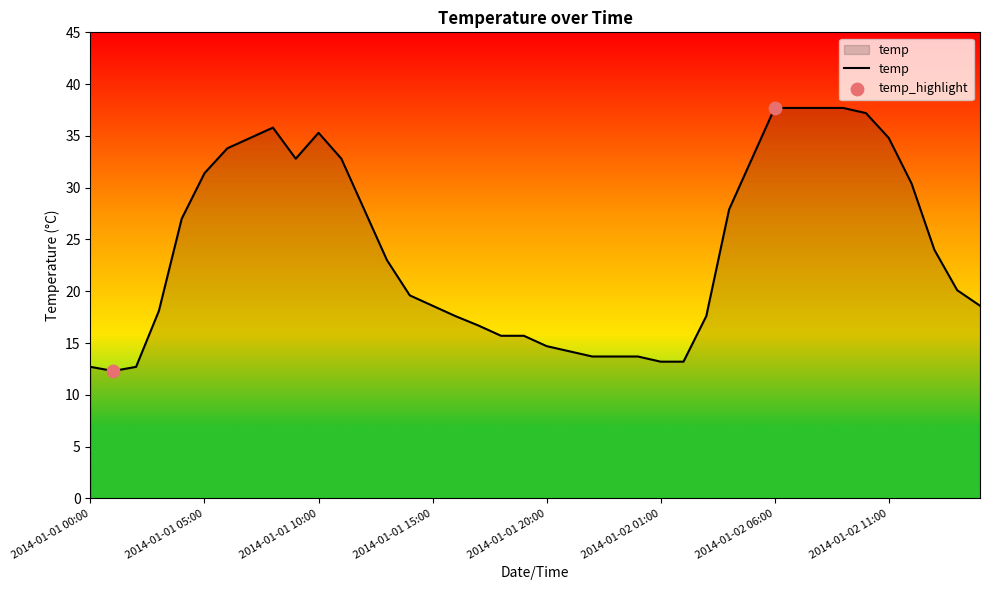

What is the smallest value displayed?

12.3